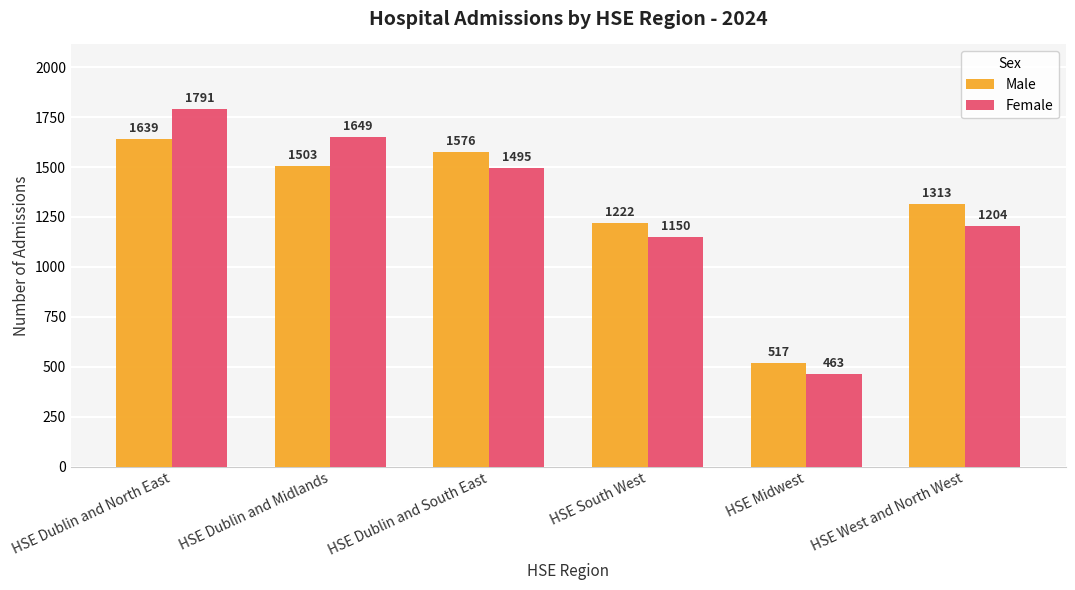

What position from the right is HSE Dublin and Midlands?

5